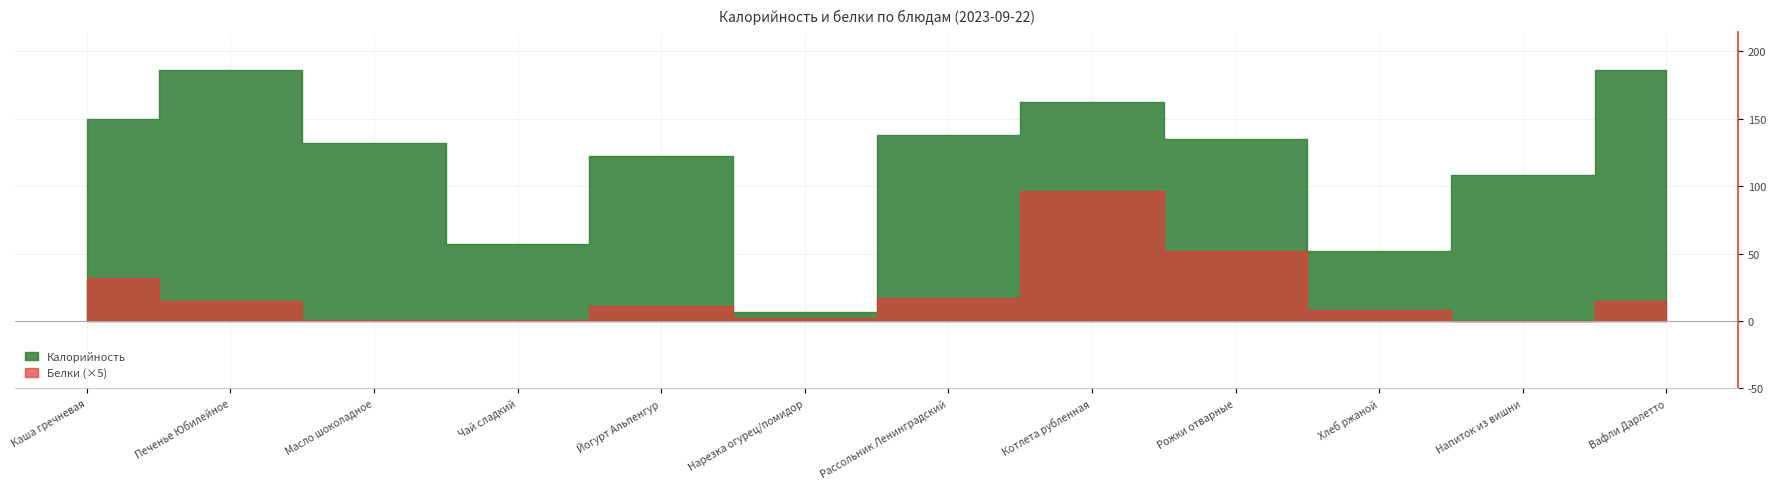

Rank the series at Печенье Юбилейное from lowest to highest value.

Белки, Калорийность